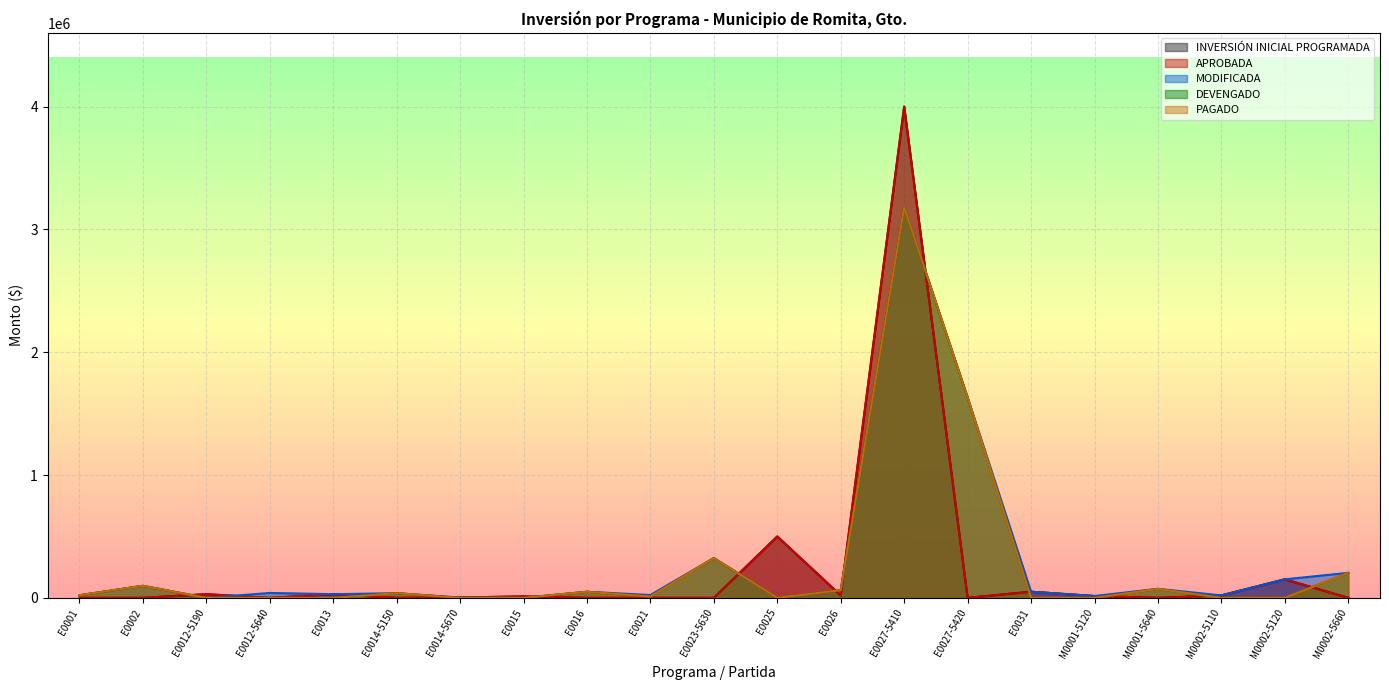

What is the label of the 21st point from the right?

E0001